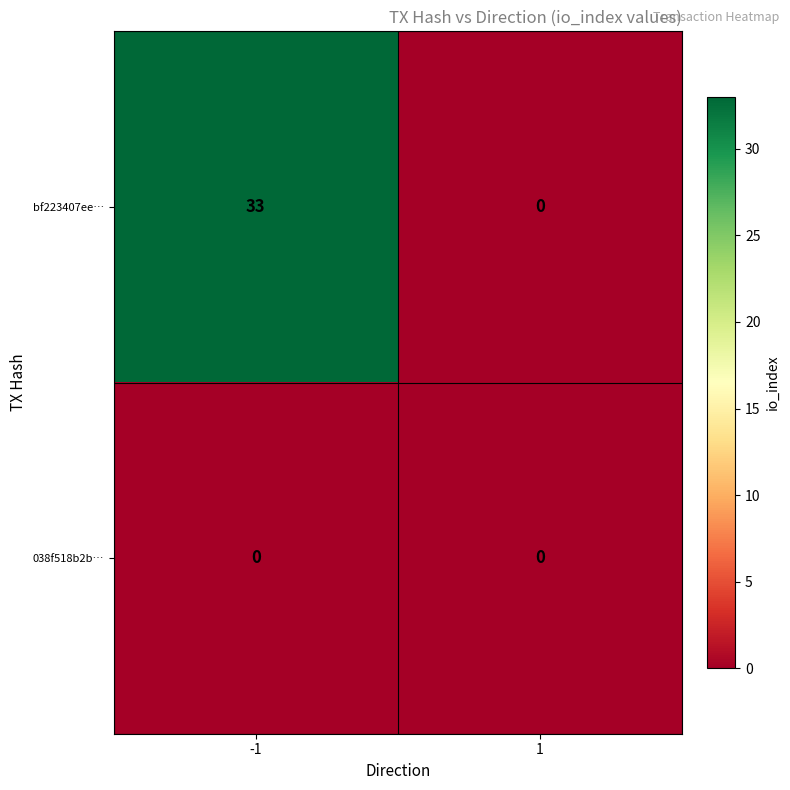

Which series has the widest spread of values?

bf223407ee…